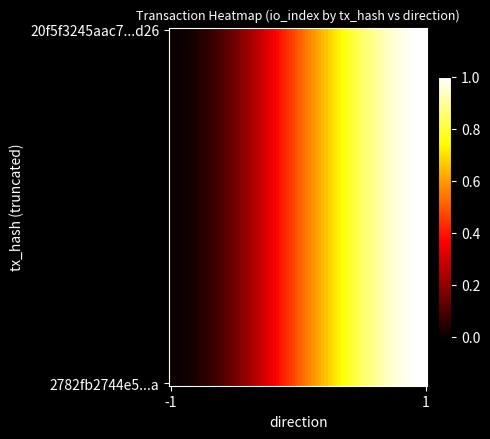

Reading left to right, transcribe all the data shown in this chart.

20f5f3245aac7572683dfe71986cf4462e96d26: 0=-1	1=-1
2782fb2744e50168223e995cf6db5219717ce6a: 0=1	1=1